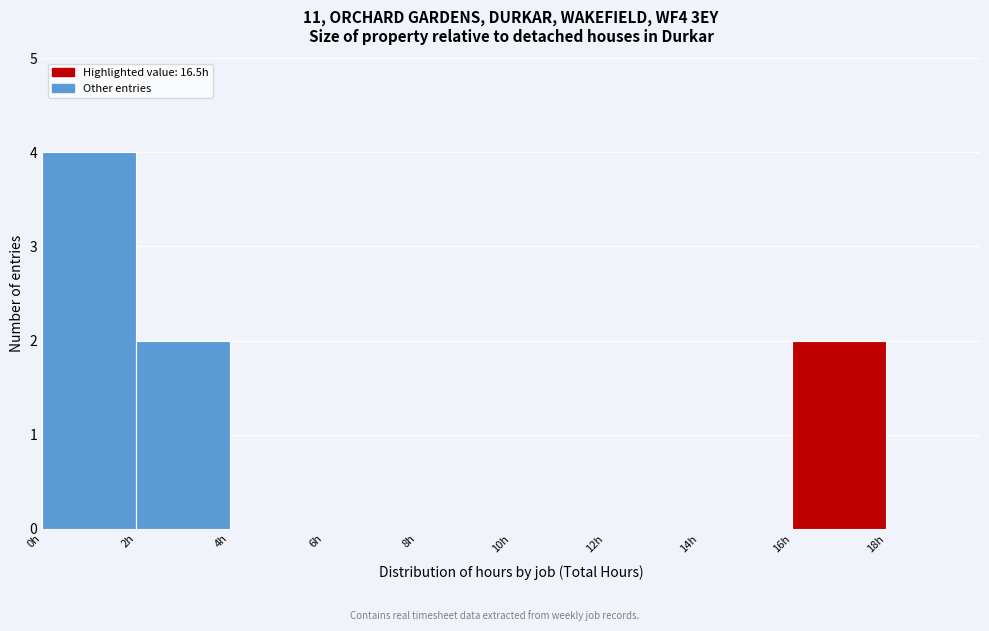

Over which range of the x-axis is the bar tallest?

0 to 2